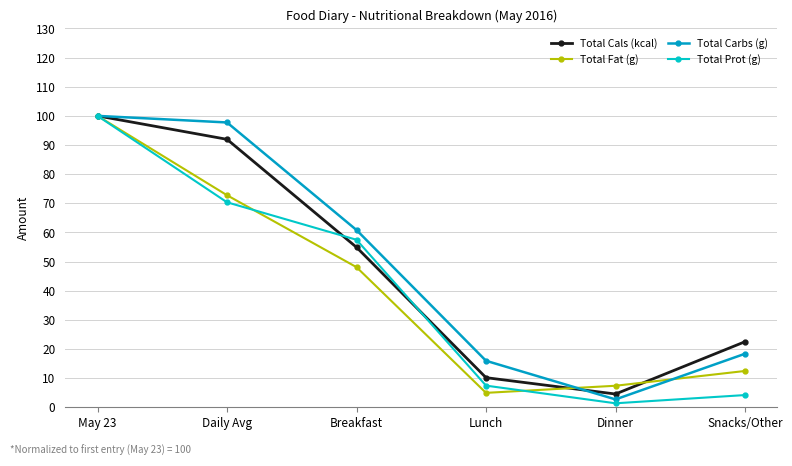

Which series has the largest total across all categories?

Total Carbs (g)